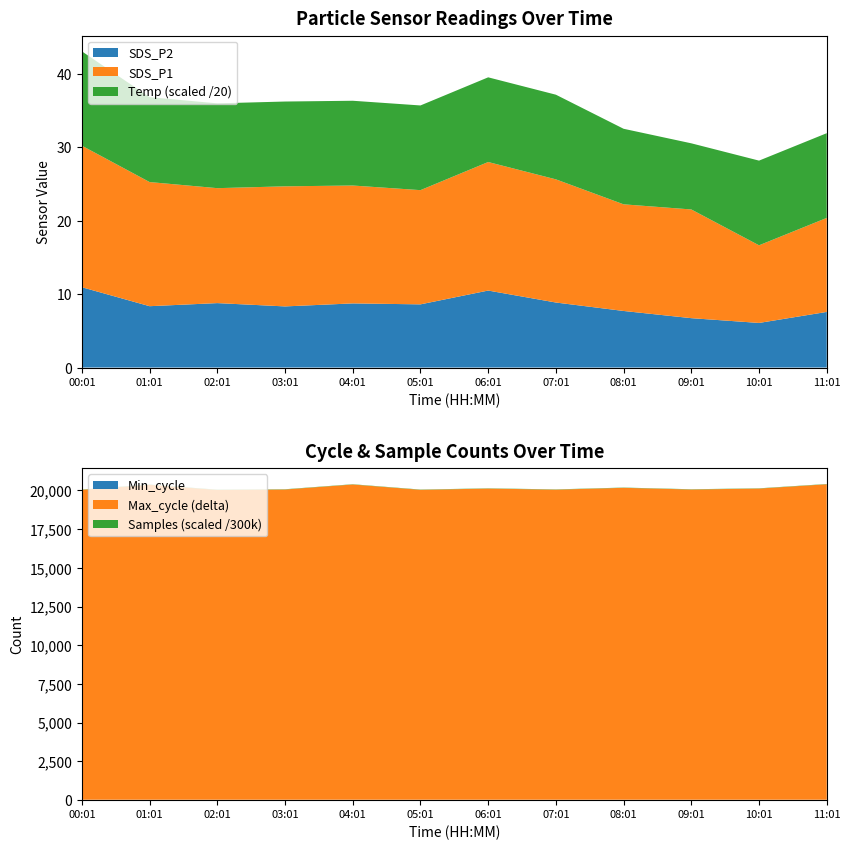

What is the maximum value for SDS_P2?

10.9